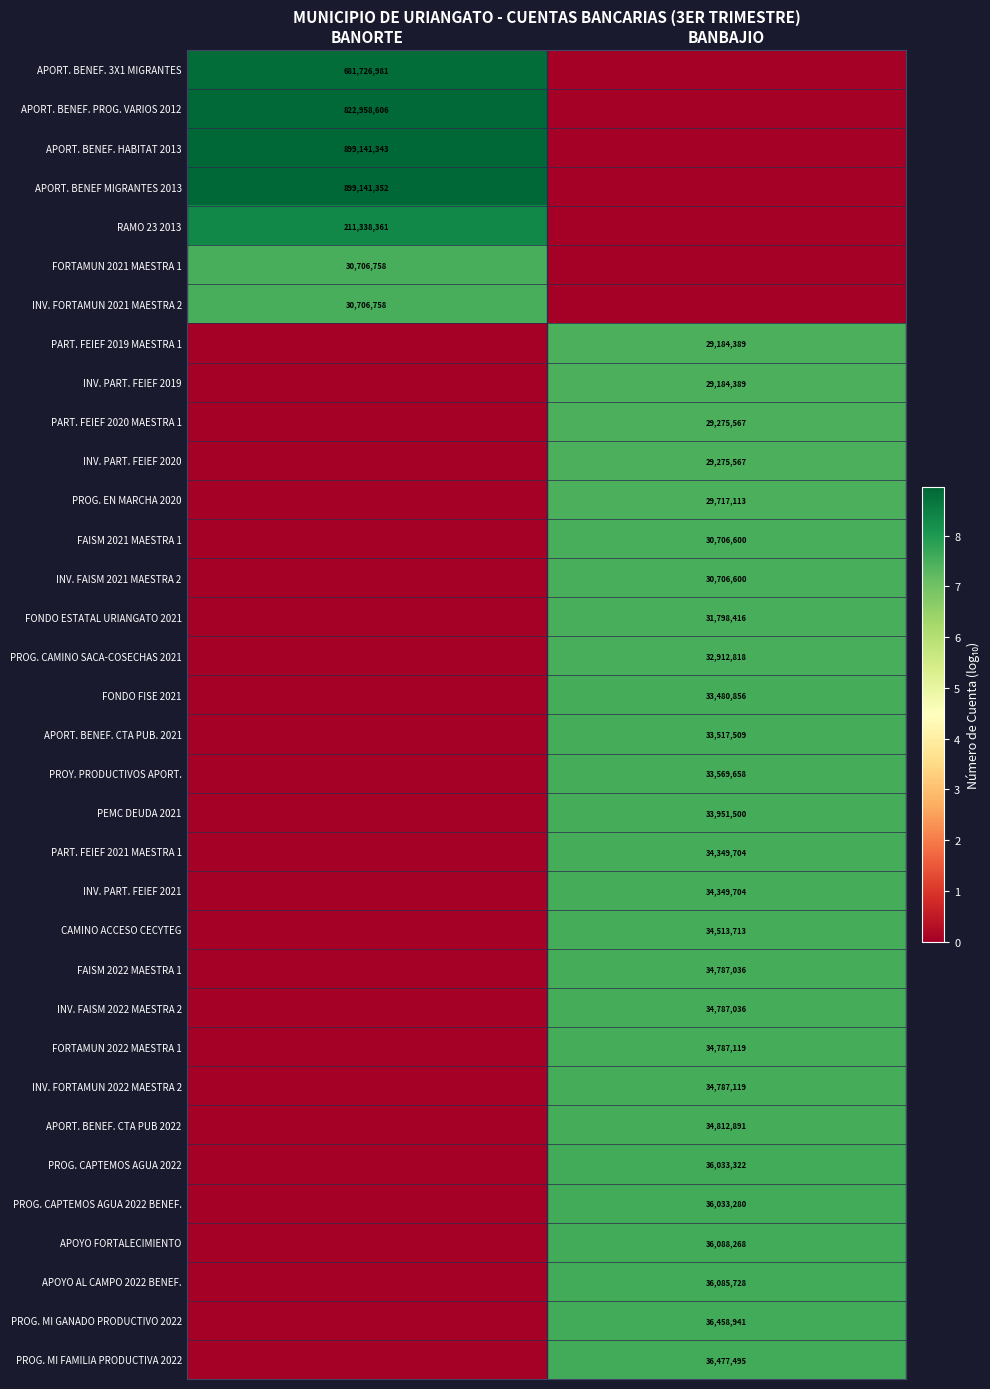

True or false: PROY. PRODUCTIVOS APORT. has a value of 33569658 at BANBAJIO.

True